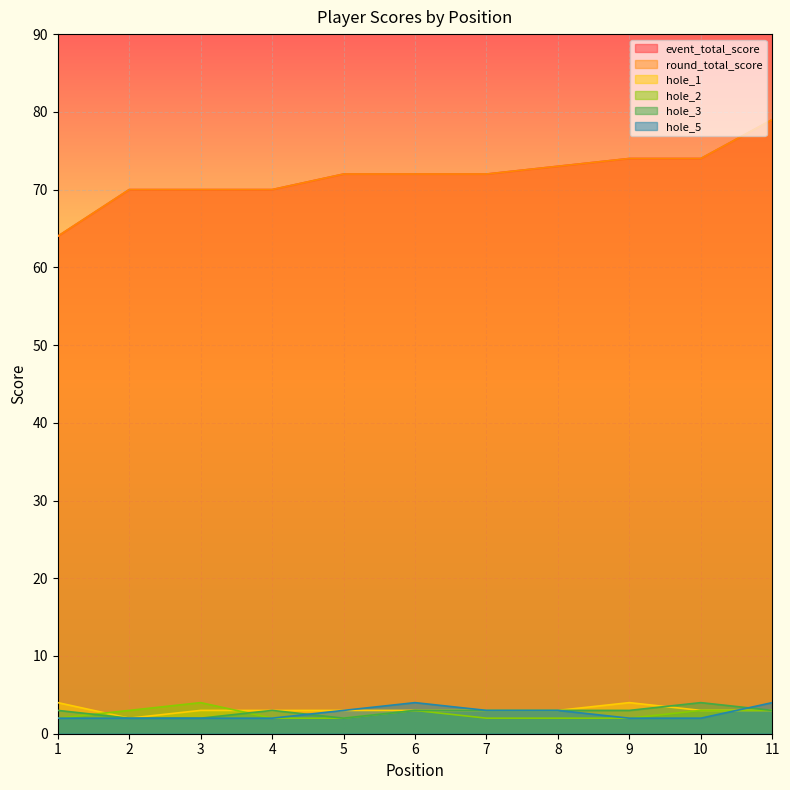

How many categories are shown in the chart?

11